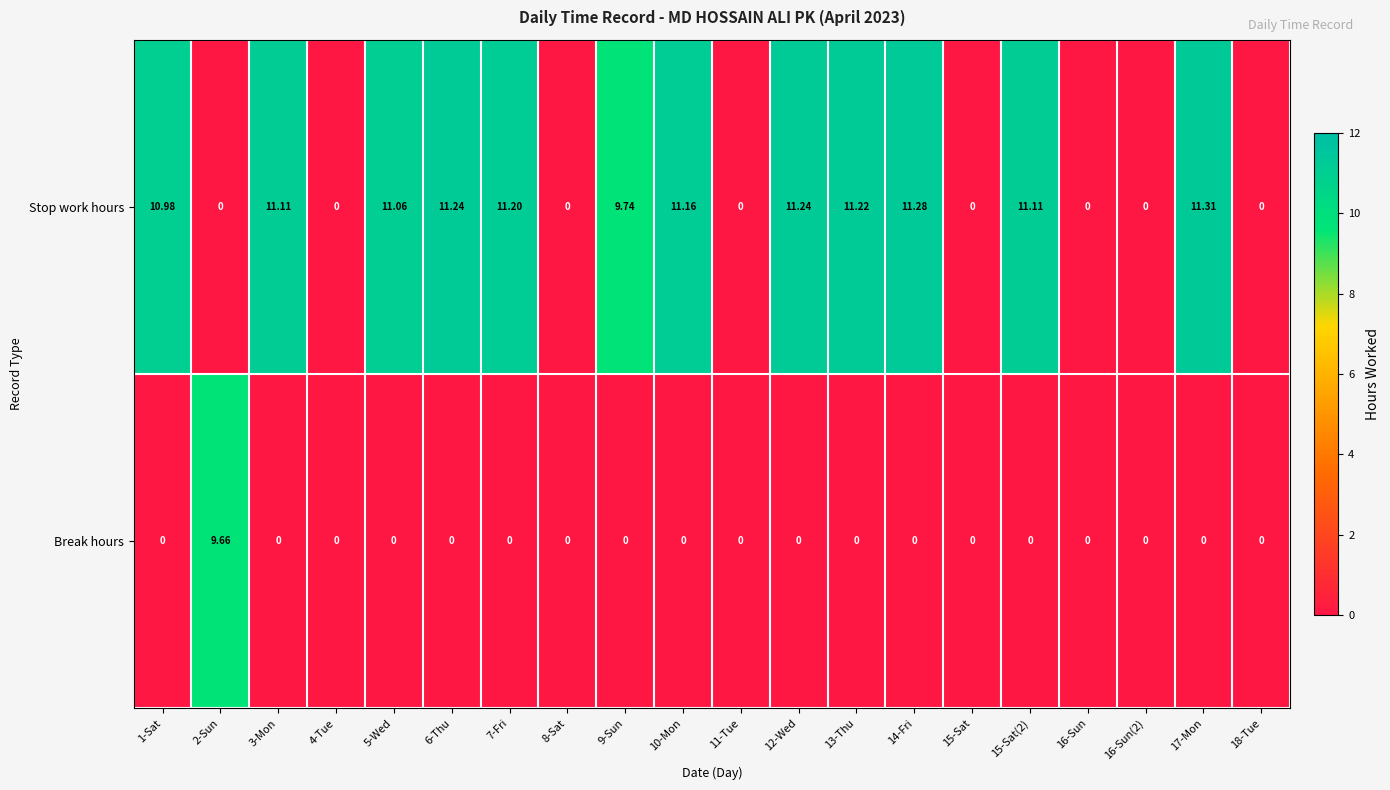

Which series has the widest spread of values?

Stop work hours